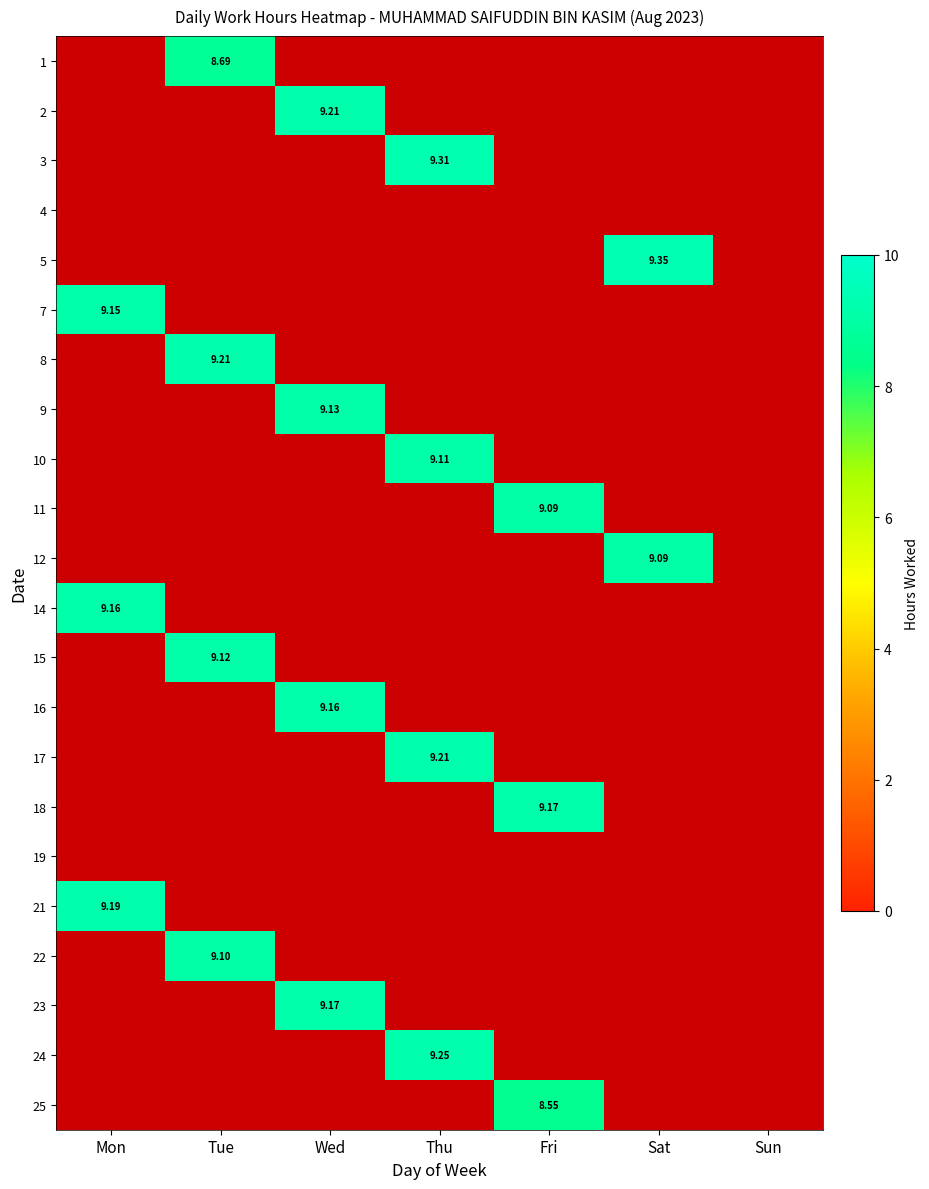

Which category has the highest value across all series?

Sat